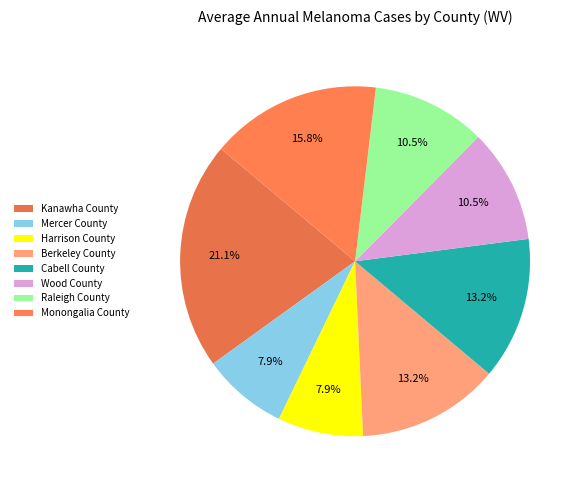

To the nearest percent, what is the difference between the largest and smallest slice percentages?

13%